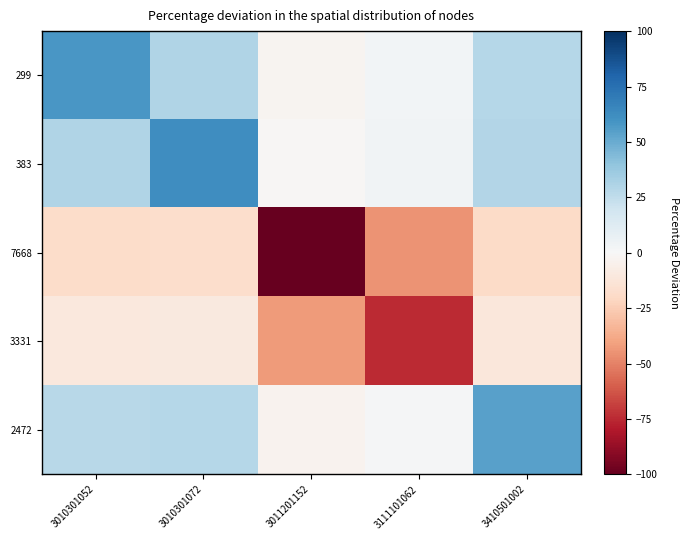

Which series has the largest total across all categories?

383